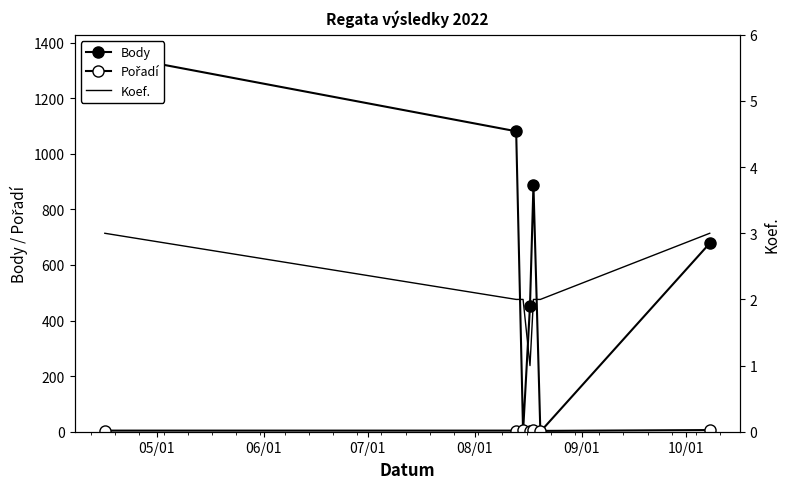

Count the Pořadí values in the range 4 to 6.

6